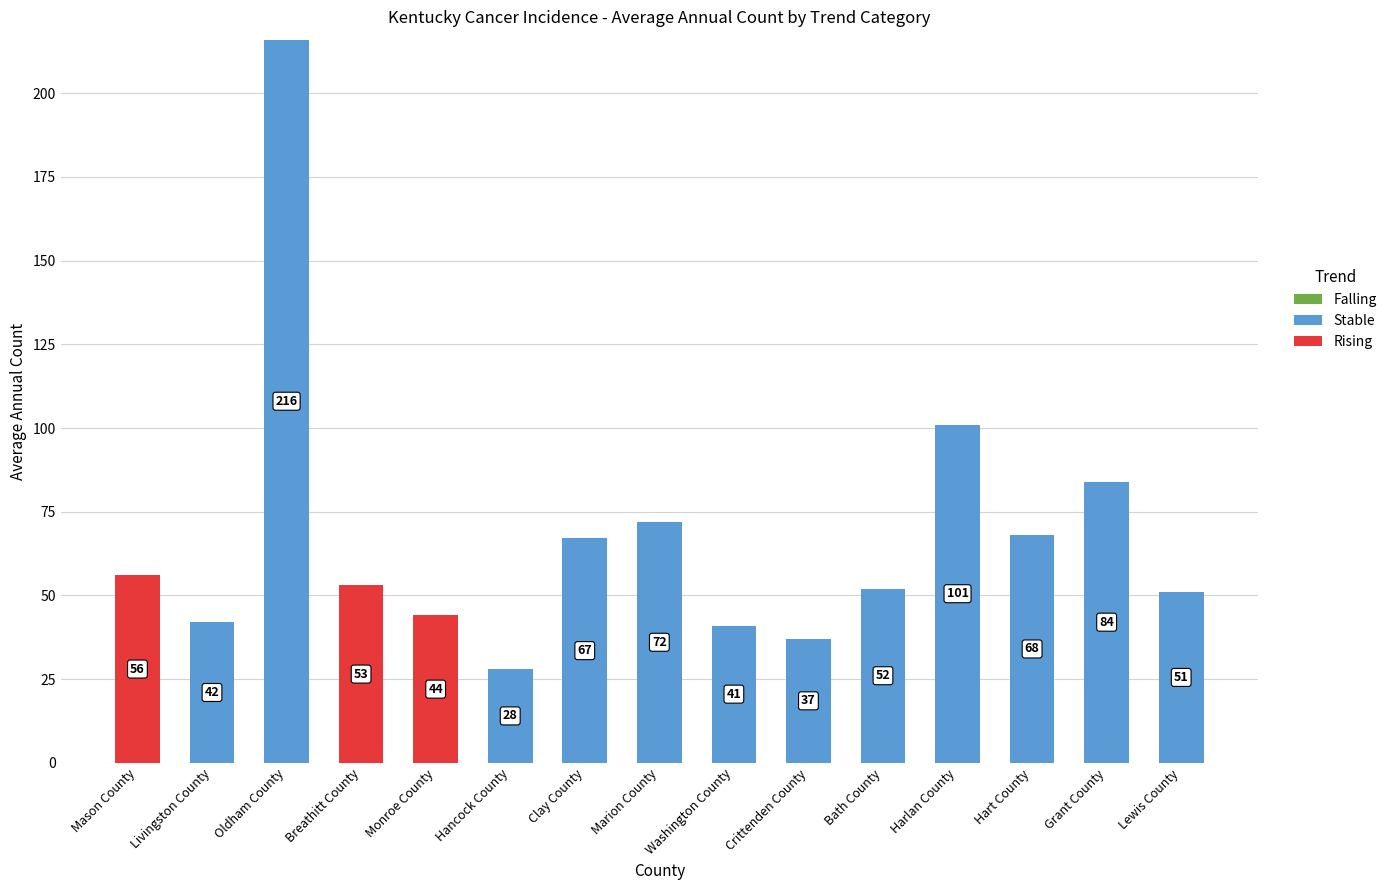

What is the sum of the Stable values at Grant County and Marion County?

156